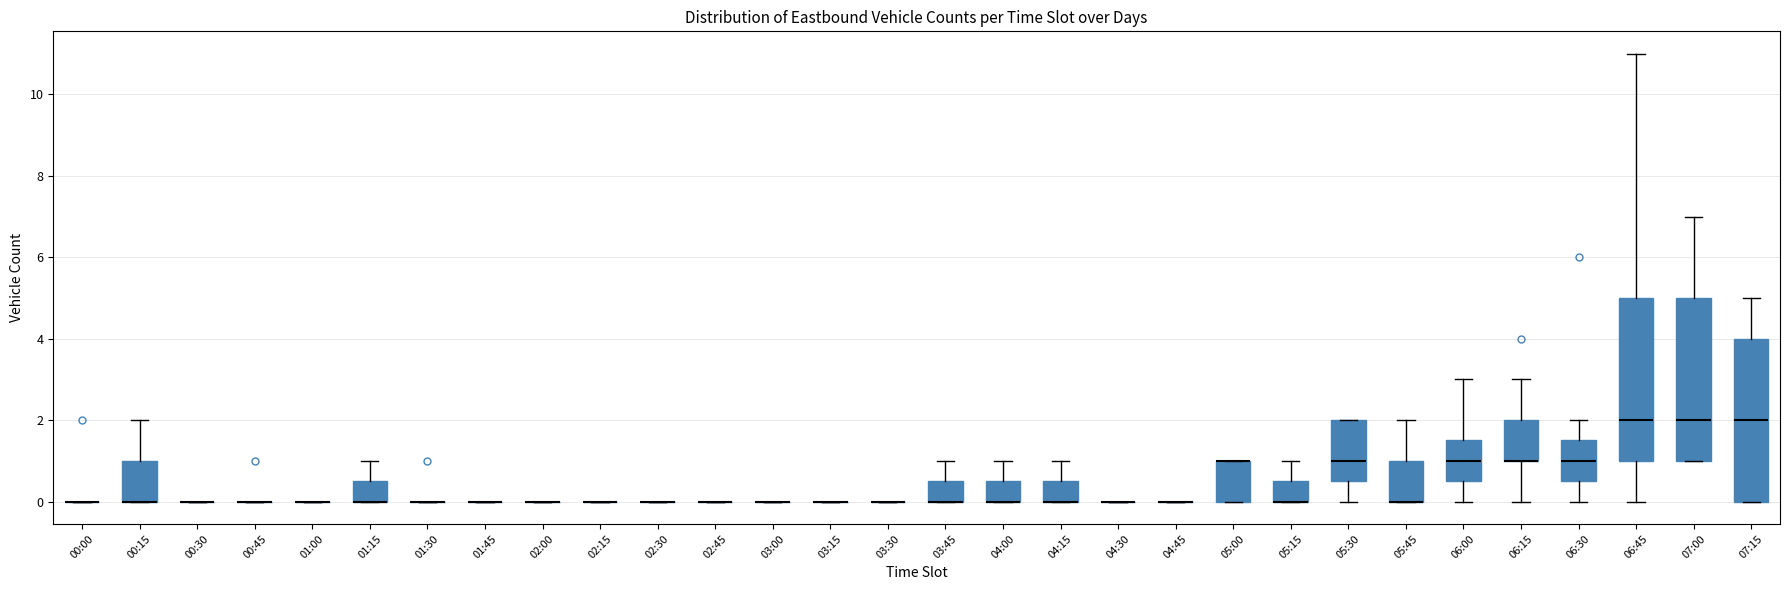

Reading left to right, transcribe this box plot: for each box, give where its median line is, the range the box spans, and where its two whiskers end, as read against the y-axis. The values are not printed on the chart, so give them approximately, as read against the axis.

00:00: box collapsed to a line at 0.0, whiskers 0.0 to 0.0
00:15: median 0.0 (drawn on the box's lower edge), box 0.0 to 1.0, whiskers 0.0 to 2.0
00:30: box collapsed to a line at 0.0, whiskers 0.0 to 0.0
00:45: box collapsed to a line at 0.0, whiskers 0.0 to 0.0
01:00: box collapsed to a line at 0.0, whiskers 0.0 to 0.0
01:15: median 0.0 (drawn on the box's lower edge), box 0.0 to 0.6, whiskers 0.0 to 1.0
01:30: box collapsed to a line at 0.0, whiskers 0.0 to 0.0
01:45: box collapsed to a line at 0.0, whiskers 0.0 to 0.0
02:00: box collapsed to a line at 0.0, whiskers 0.0 to 0.0
02:15: box collapsed to a line at 0.0, whiskers 0.0 to 0.0
02:30: box collapsed to a line at 0.0, whiskers 0.0 to 0.0
02:45: box collapsed to a line at 0.0, whiskers 0.0 to 0.0
03:00: box collapsed to a line at 0.0, whiskers 0.0 to 0.0
03:15: box collapsed to a line at 0.0, whiskers 0.0 to 0.0
03:30: box collapsed to a line at 0.0, whiskers 0.0 to 0.0
03:45: median 0.0 (drawn on the box's lower edge), box 0.0 to 0.6, whiskers 0.0 to 1.0
04:00: median 0.0 (drawn on the box's lower edge), box 0.0 to 0.6, whiskers 0.0 to 1.0
04:15: median 0.0 (drawn on the box's lower edge), box 0.0 to 0.6, whiskers 0.0 to 1.0
04:30: box collapsed to a line at 0.0, whiskers 0.0 to 0.0
04:45: box collapsed to a line at 0.0, whiskers 0.0 to 0.0
05:00: median 1.0 (drawn on the box's upper edge), box 0.0 to 1.0, whiskers 0.0 to 1.0
05:15: median 0.0 (drawn on the box's lower edge), box 0.0 to 0.6, whiskers 0.0 to 1.0
05:30: median 1.0, box 0.6 to 2.0, whiskers 0.0 to 2.0
05:45: median 0.0 (drawn on the box's lower edge), box 0.0 to 1.0, whiskers 0.0 to 2.0
06:00: median 1.0, box 0.6 to 1.6, whiskers 0.0 to 3.0
06:15: median 1.0 (drawn on the box's lower edge), box 1.0 to 2.0, whiskers 0.0 to 3.0
06:30: median 1.0, box 0.6 to 1.6, whiskers 0.0 to 2.0
06:45: median 2.0, box 1.0 to 5.0, whiskers 0.0 to 11.0
07:00: median 2.0, box 1.0 to 5.0, whiskers 1.0 to 7.0
07:15: median 2.0, box 0.0 to 4.0, whiskers 0.0 to 5.0